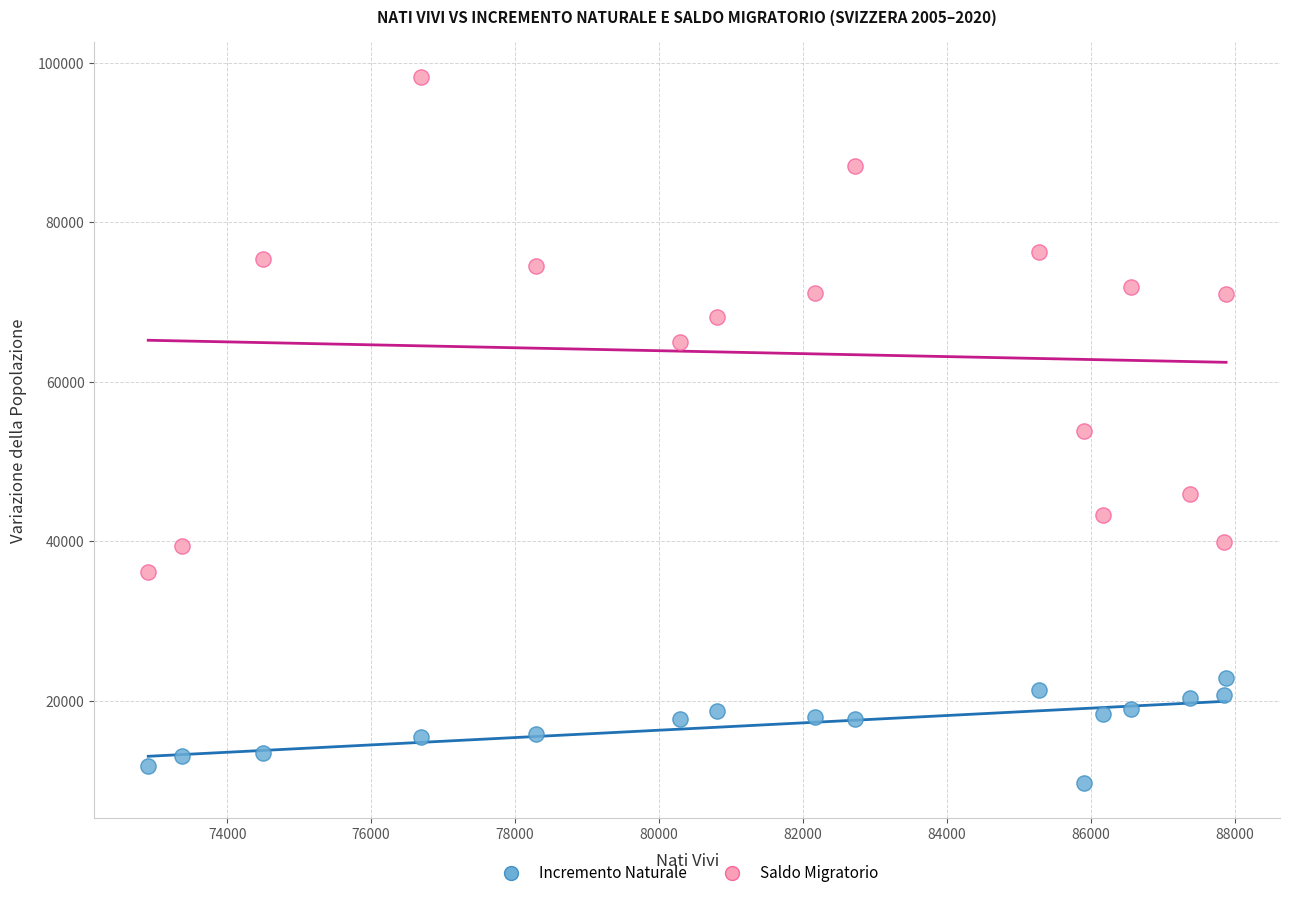

Across all data points, what is the range of Y values (max minus min)?

88448